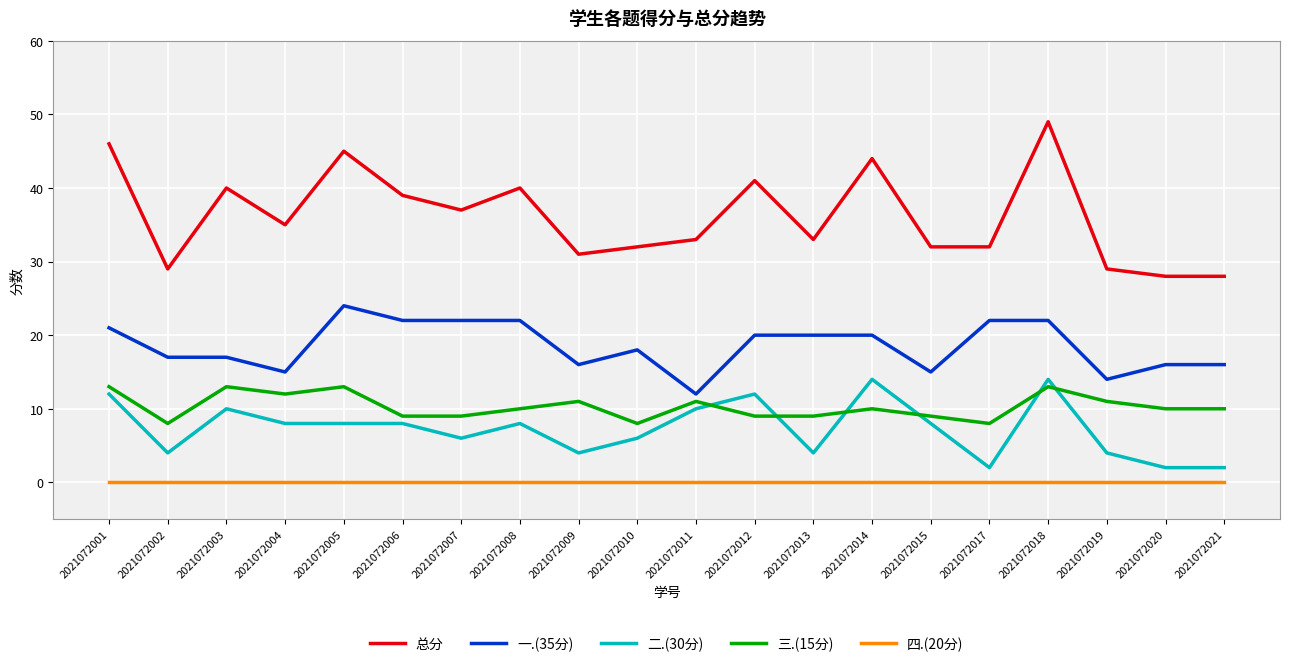

Which series has the largest range (max minus min)?

总分